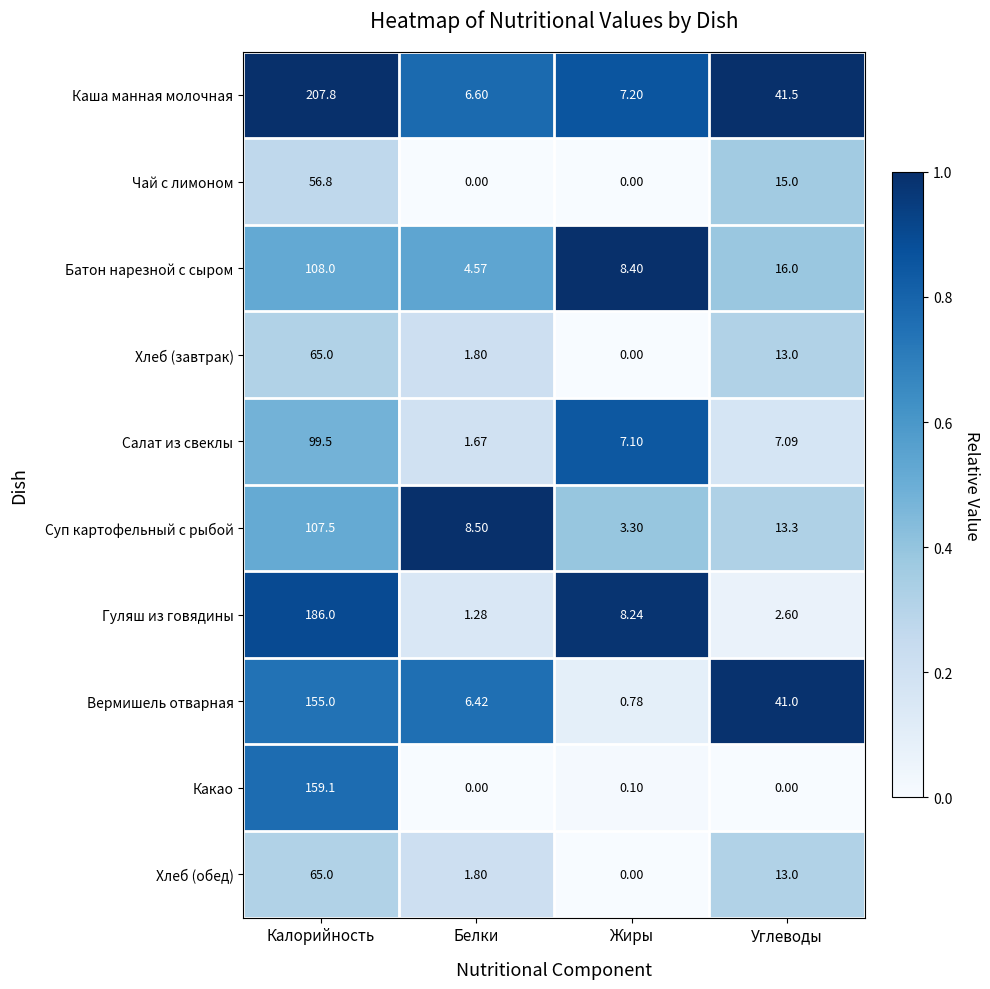

Which category has the highest value in the Хлеб (обед) series?

Калорийность